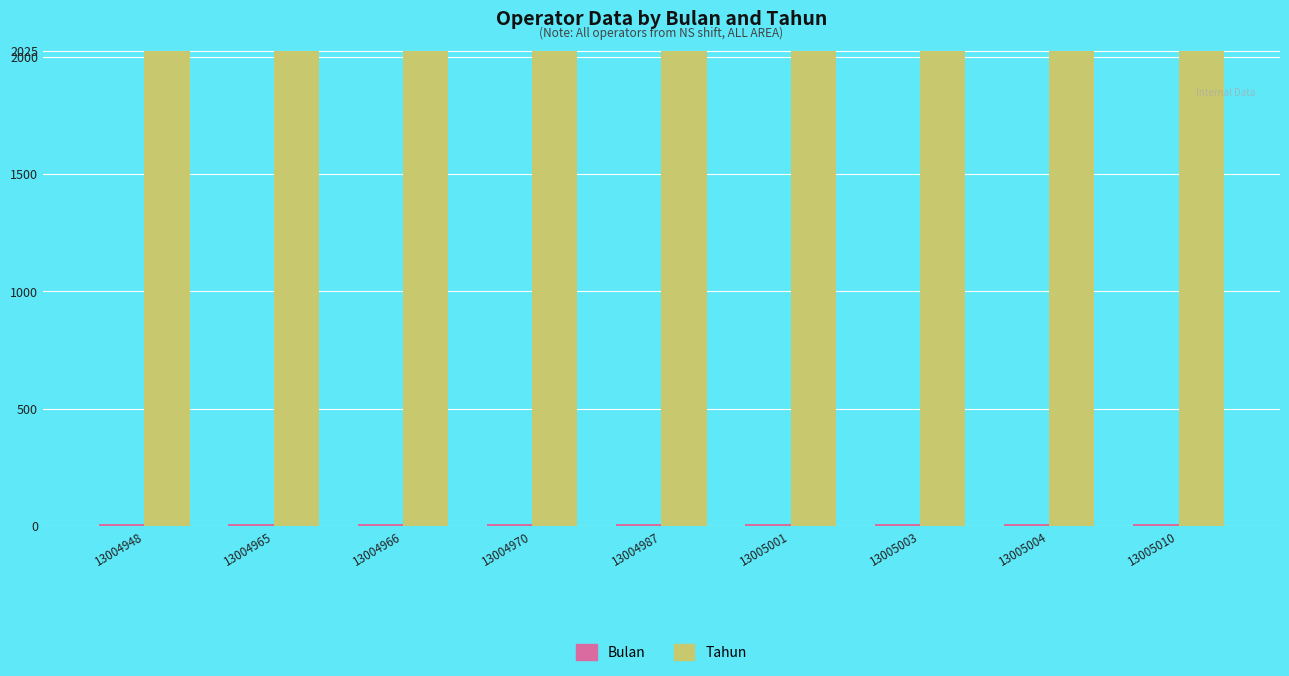

What is the maximum value shown in the chart?

2025